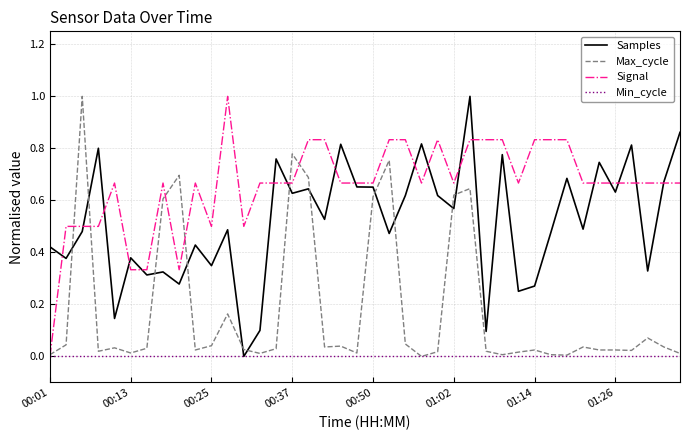

Rank the series by their average value, from highest to lowest.

Signal, Samples, Max_cycle, Min_cycle